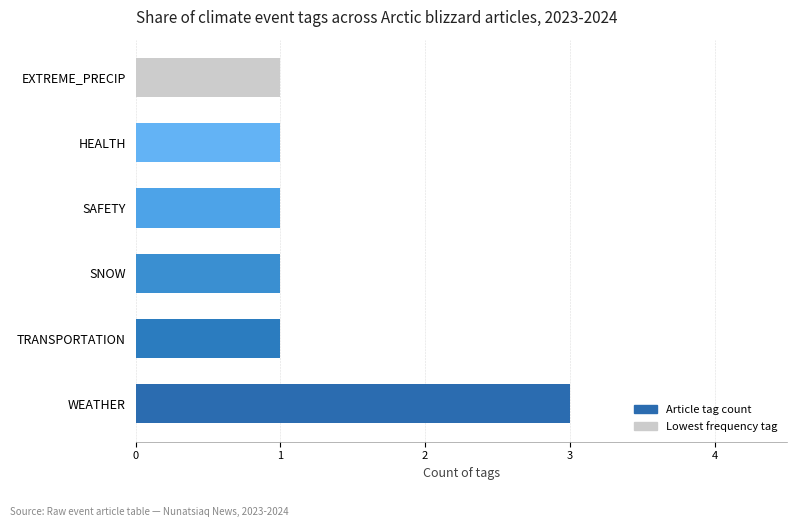

Reading bottom to top, what are all the values shown in this chart?

3	1	1	1	1	1